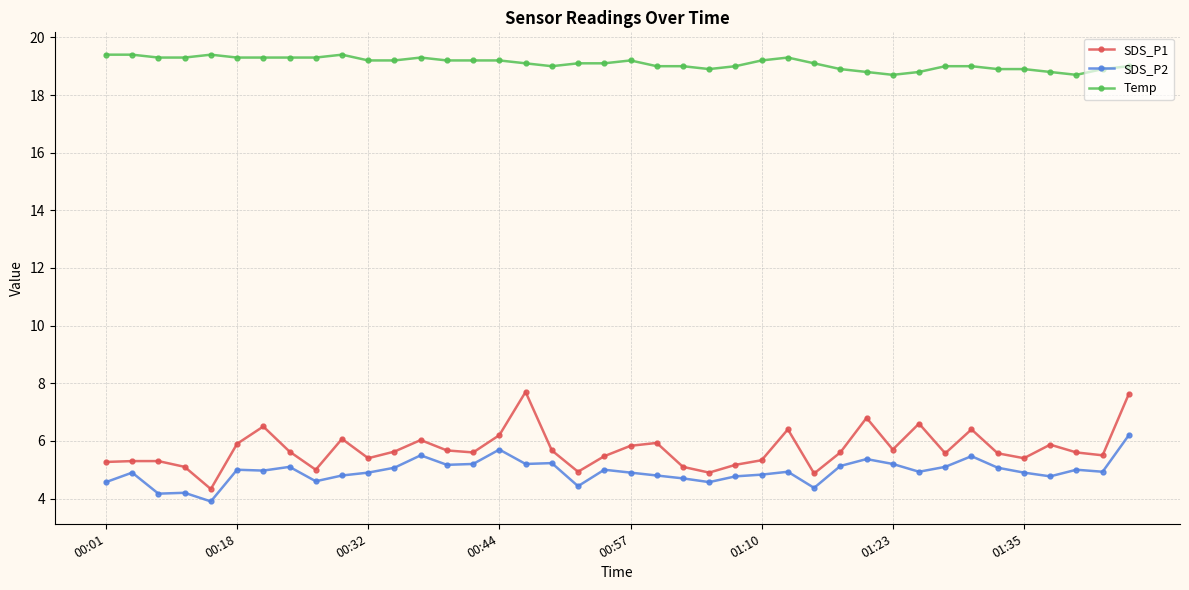

What is the average value of the SDS_P1 series?

5.7